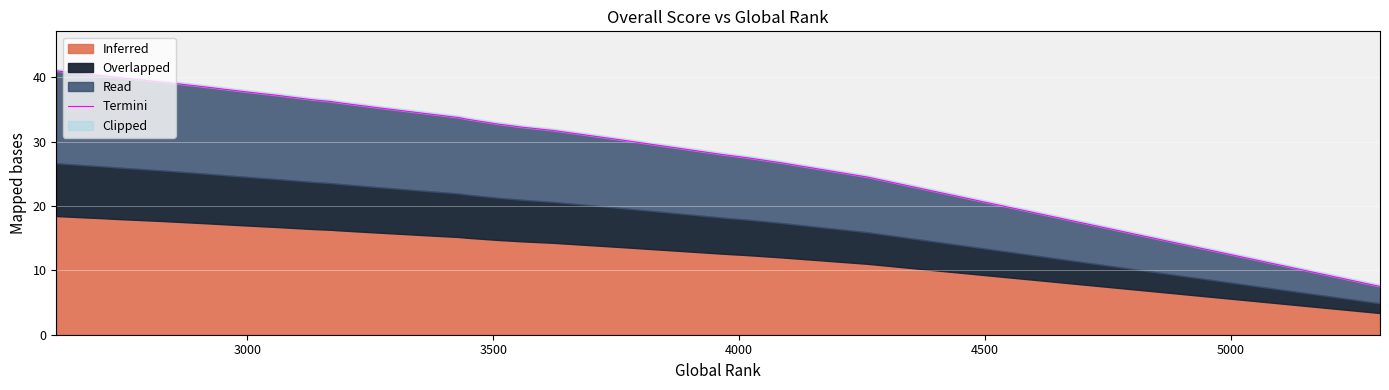

Reading left to right, list all the values displayed in this chart.

41.0	41.0	40.5	40.2	40.0	39.2	38.5	38.0	38.0	38.0	37.5	37.5	37.2	37.2	37.0	36.5	36.5	36.2	36.2	36.0	35.2	35.2	34.8	34.8	34.8	34.2	33.8	33.5	32.8	32.5	32.2	31.8	30.2	30.2	28.0	27.8	27.5	26.8	24.5	7.5